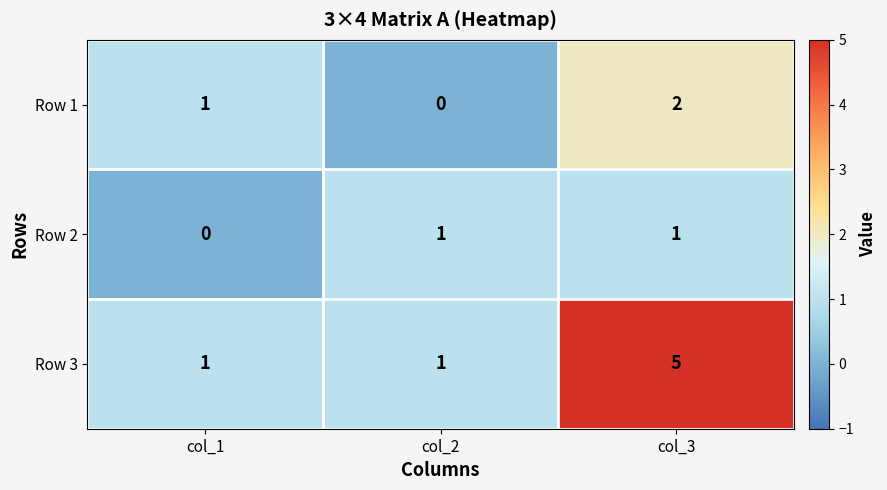

What is the sum of all Row 1 values?

3